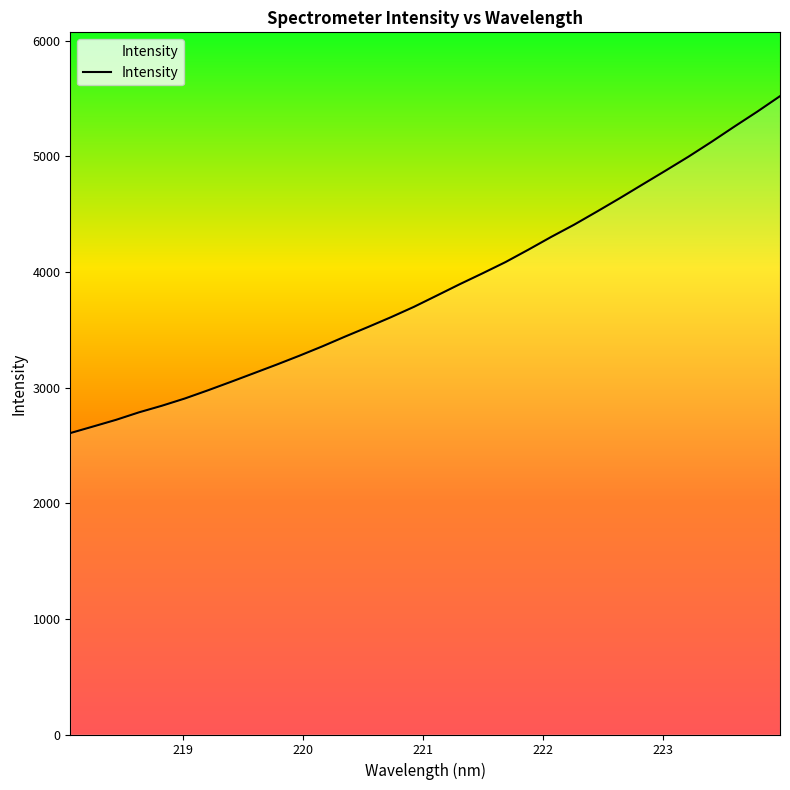

Reading left to right, what are all the values shown in this chart?

2606.8	2663.8	2721.5	2786.3	2843.4	2905.9	2976.1	3049.1	3123.6	3198.4	3275.8	3356.7	3441.9	3524.4	3609.1	3698.5	3796.0	3894.1	3988.6	4085.5	4192.9	4303.6	4409.2	4522.8	4638.7	4758.0	4876.8	4997.5	5124.8	5256.8	5385.8	5520.5